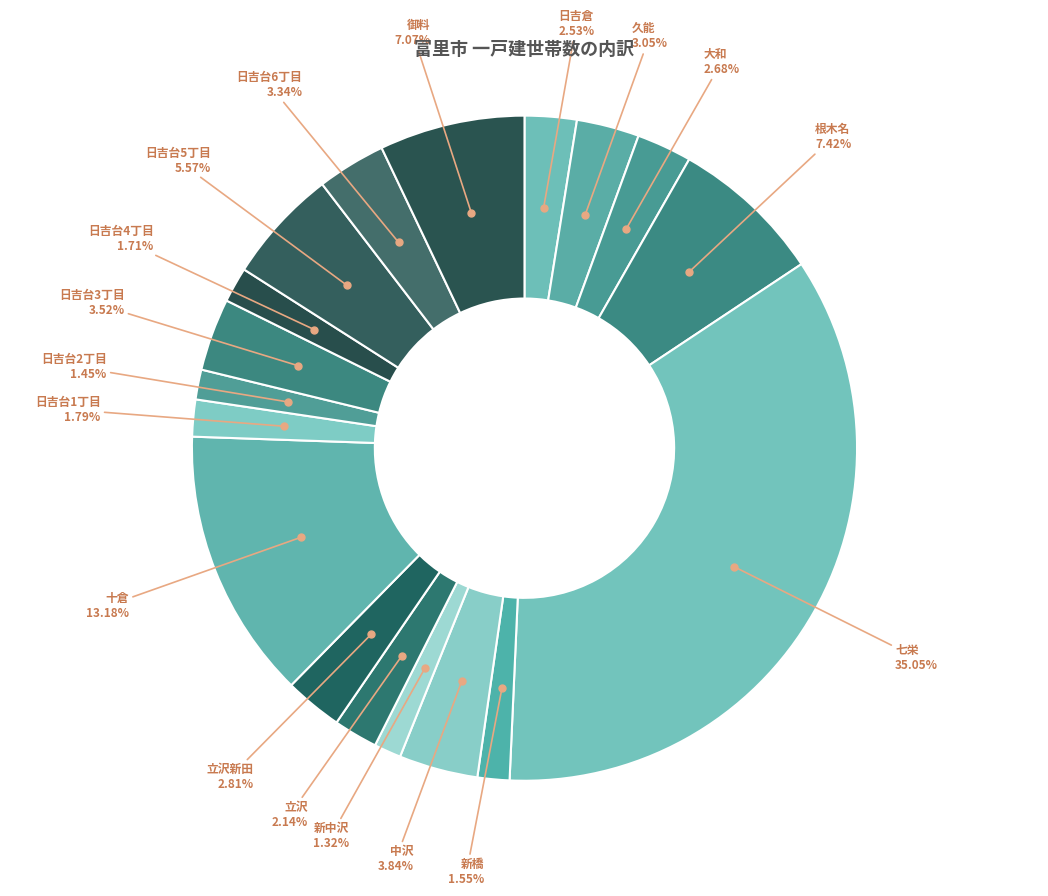

Rank the categories by value from lowest to highest.

新中沢, 日吉台2丁目, 新橋, 日吉台4丁目, 日吉台1丁目, 立沢, 日吉倉, 大和, 立沢新田, 久能, 日吉台6丁目, 日吉台3丁目, 中沢, 日吉台5丁目, 御料, 根木名, 十倉, 七栄